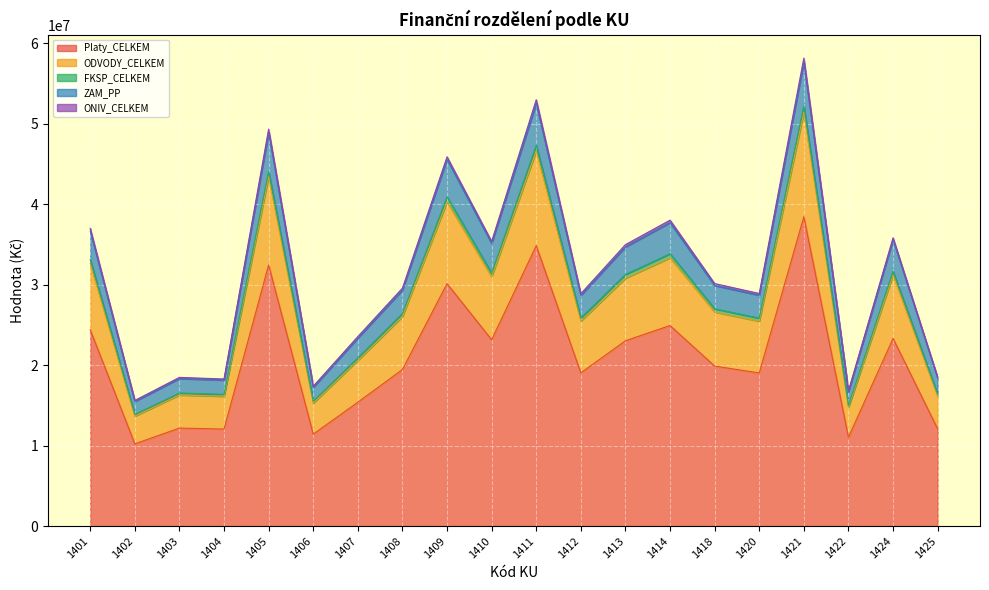

True or false: ODVODY_CELKEM has more than 1 points higher than both neighbors.

True